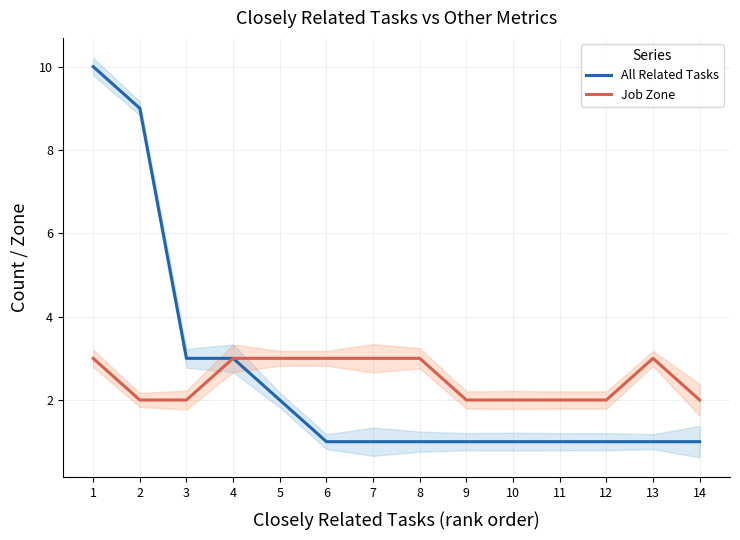

True or false: Job Zone has more than 1 interior local peaks.

False